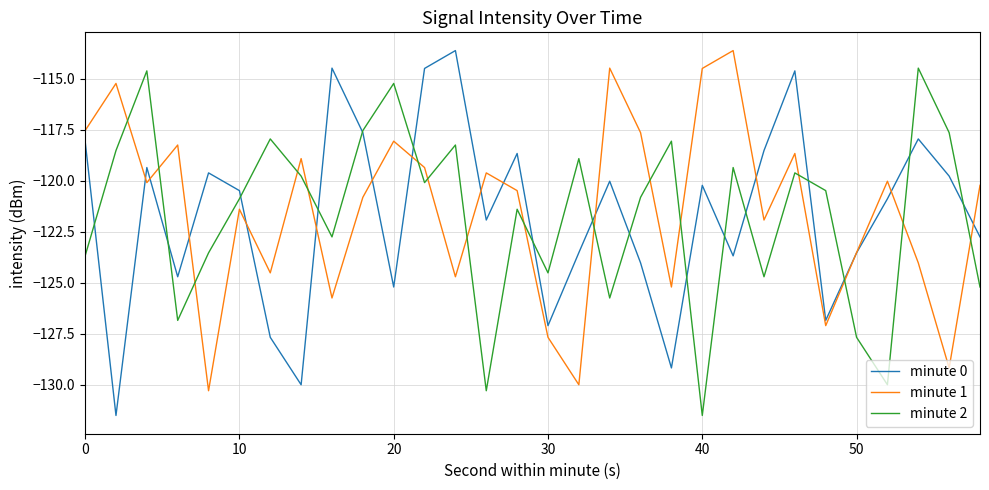

After their last crossing, which series has the higher values: minute 2 or minute 1?

minute 1